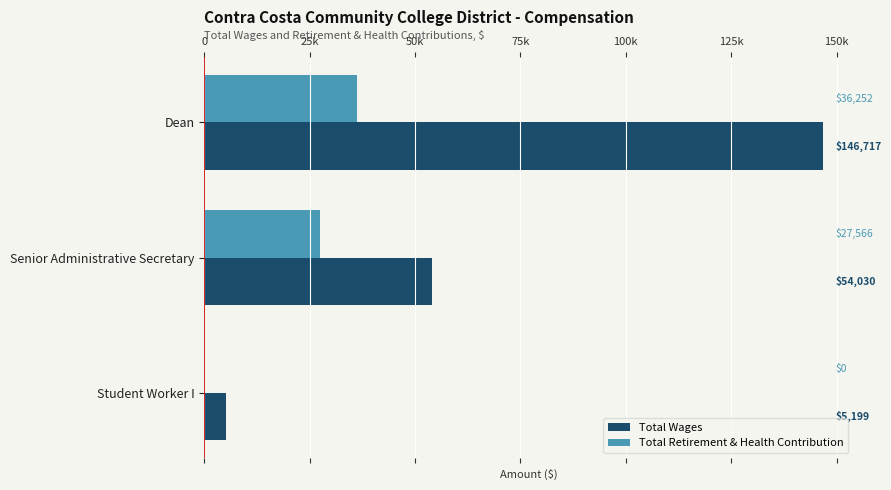

Which category has the highest value in the Total Wages series?

Dean